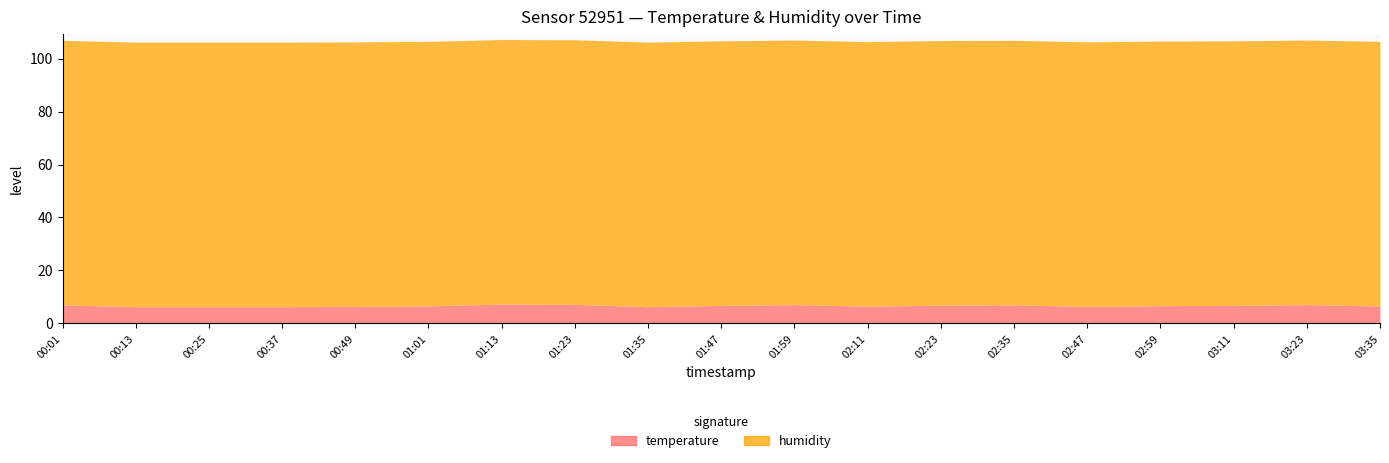

What is the difference between the temperature values at 01:13 and 03:23?

0.2